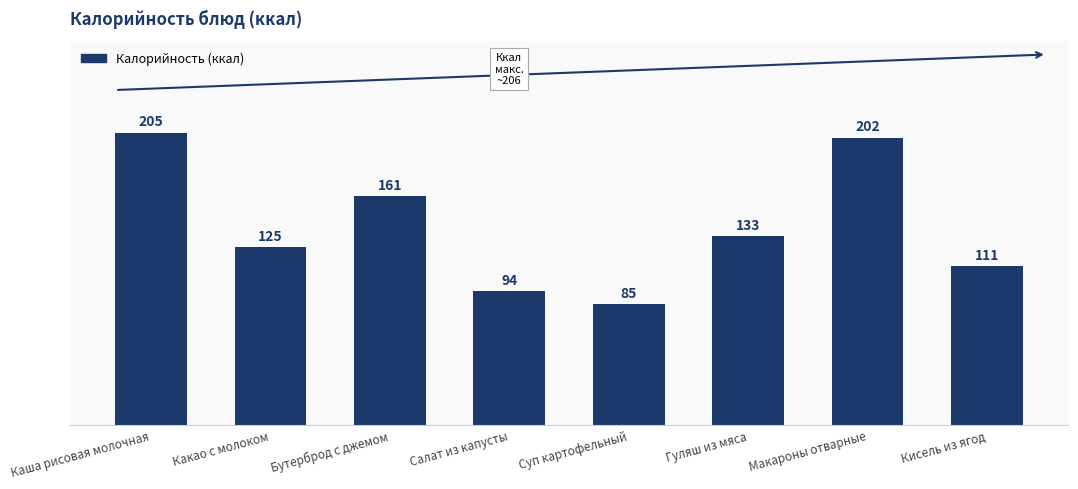

What is the change in value from Какао с молоком to Салат из капусты?

-31.0